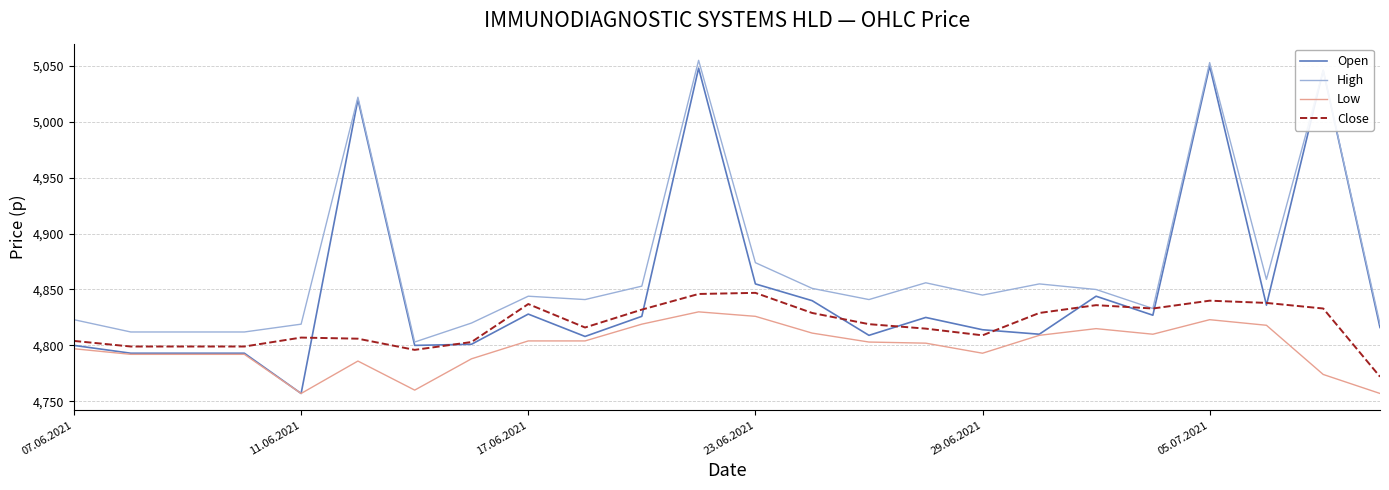

True or false: Low and High cross at least once.

False